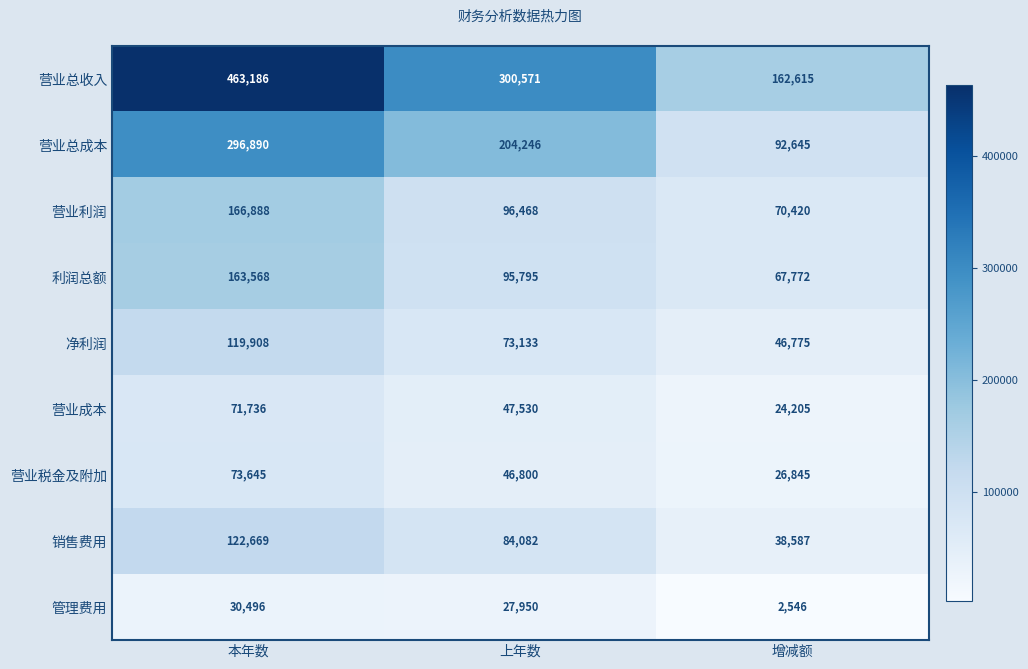

The 净利润 series shows 61331 at 增减额. True or false?

False